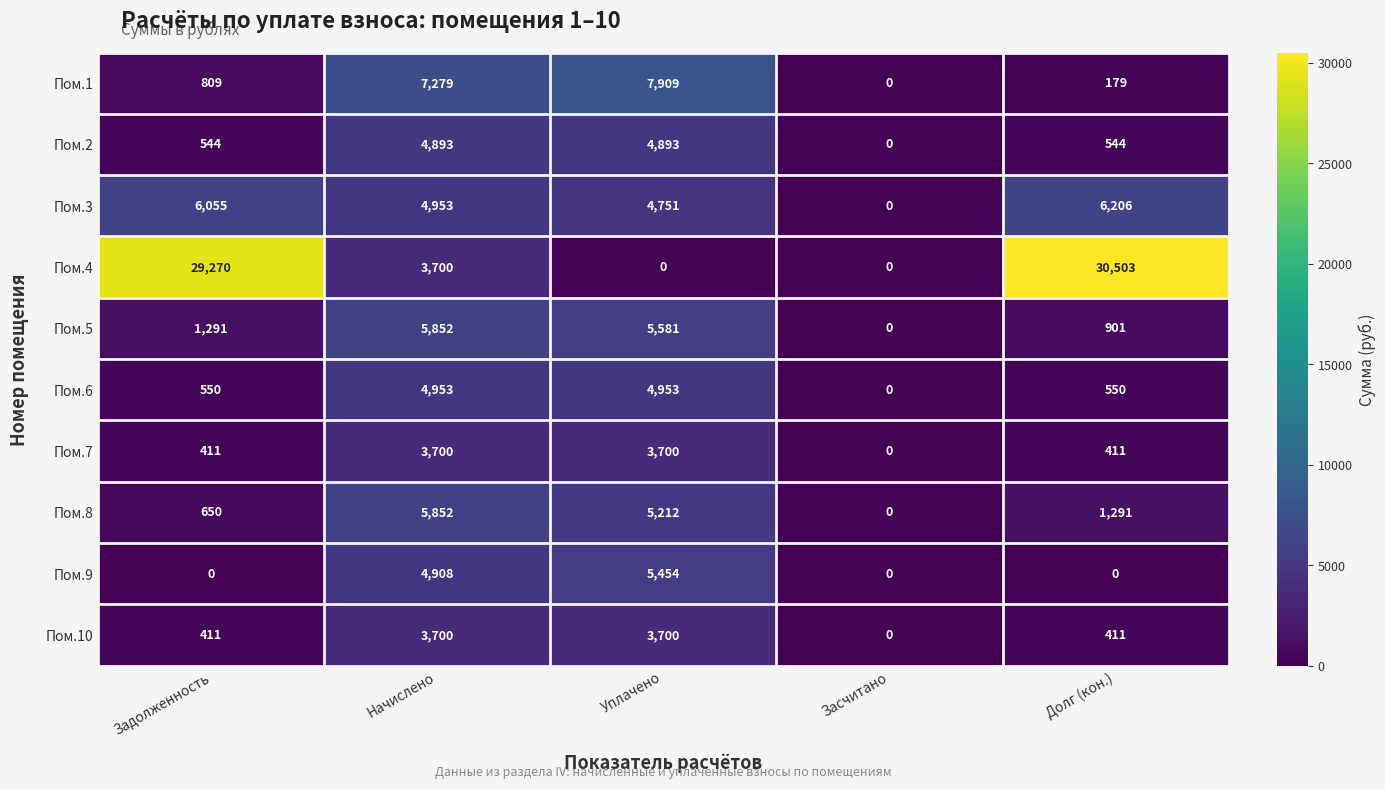

At how many categories does at least one series exceed 11924?

2